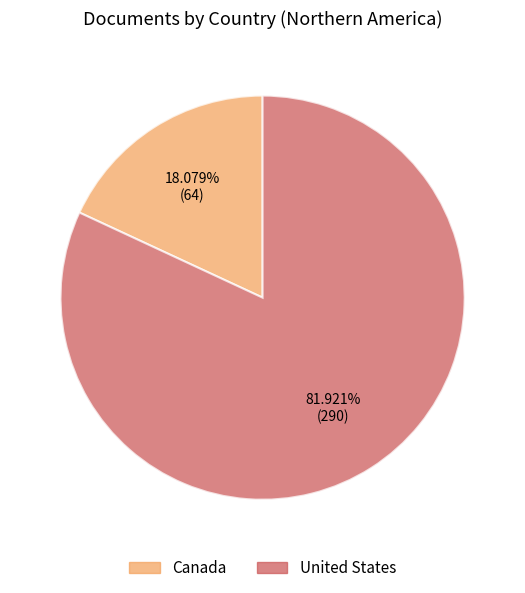

The Canada slice represents 26% of the pie. True or false?

False